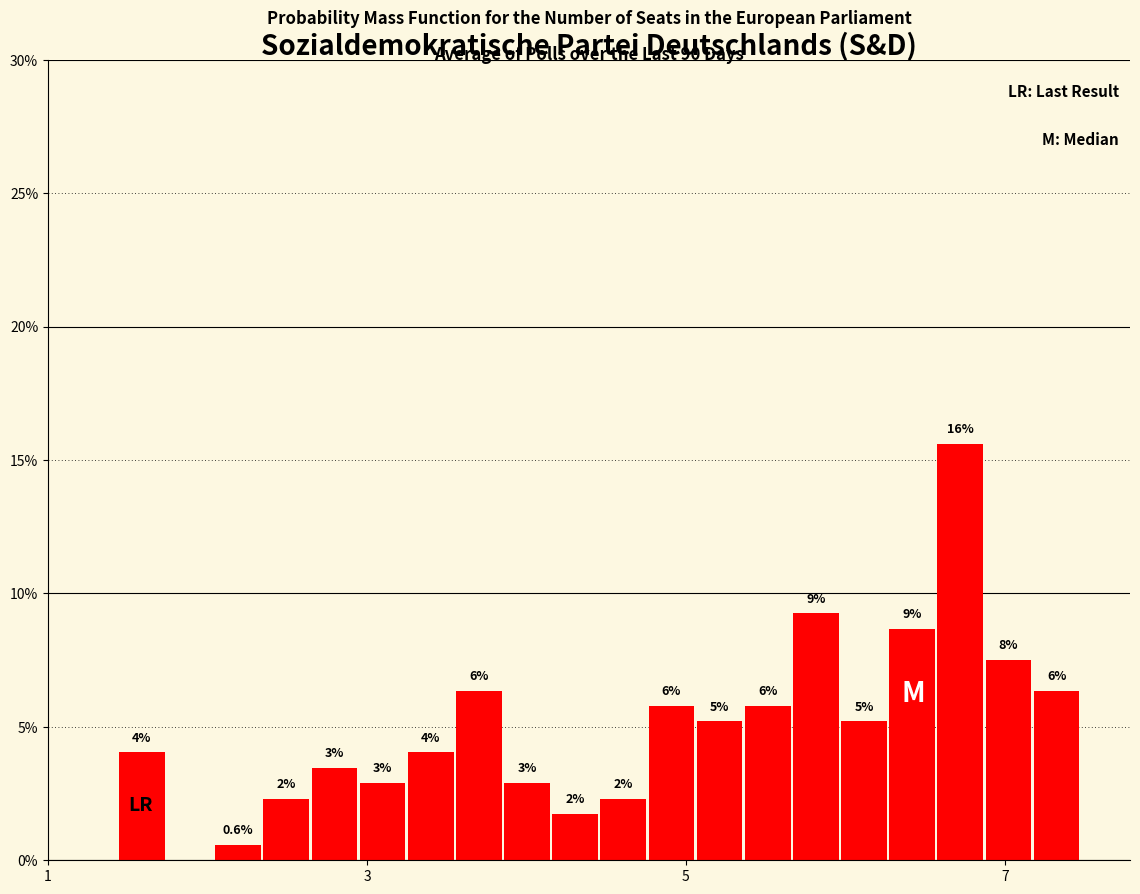

Around what value on the x-axis is the tallest bar? Give the approximate position of its centre, as read against the axis.

6.8